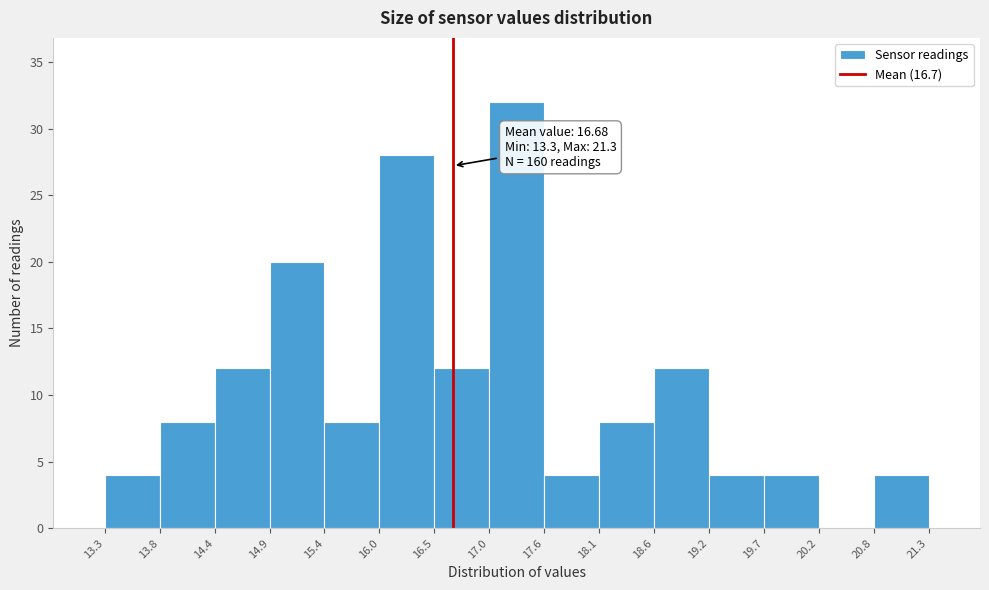

Over which range of the x-axis is the bar tallest?

17.0 to 17.6